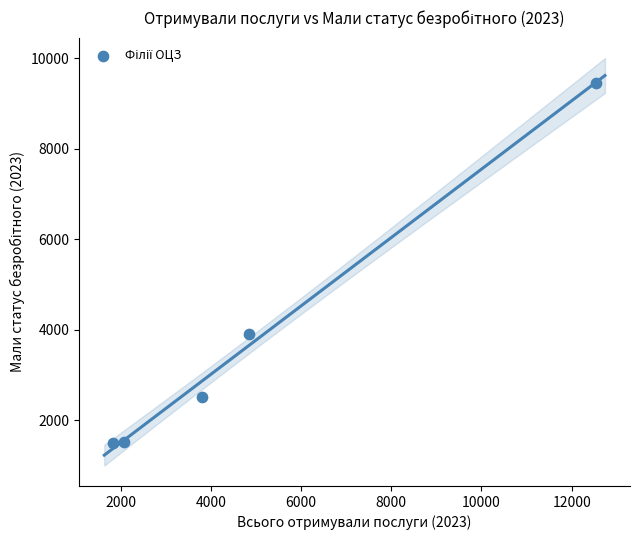

What Y value in the scatter plot is closest to 5481?

3903